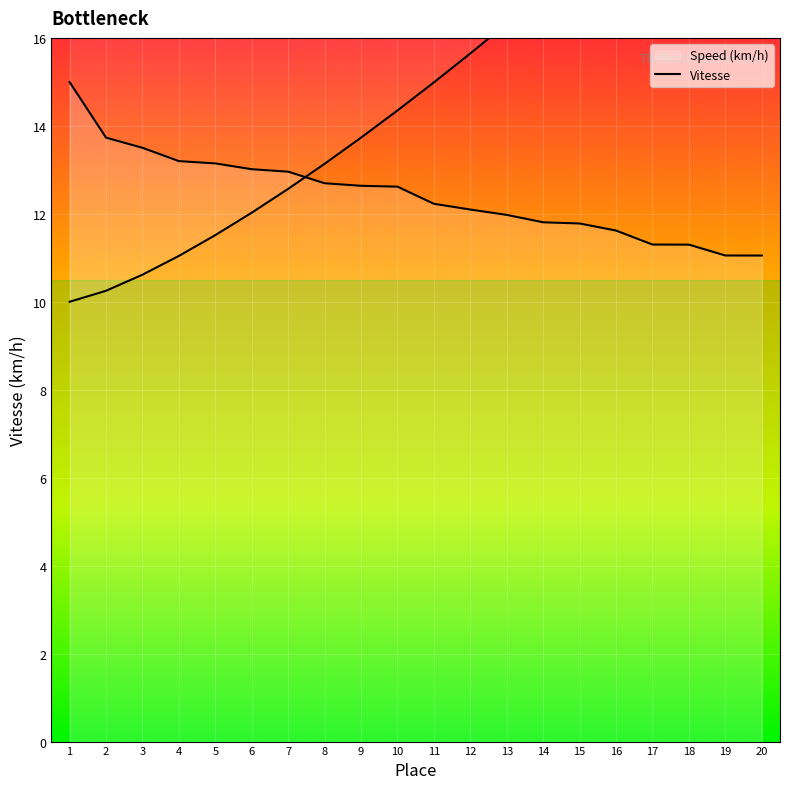

True or false: Vitesse has a value of 11.8 at 14.

True